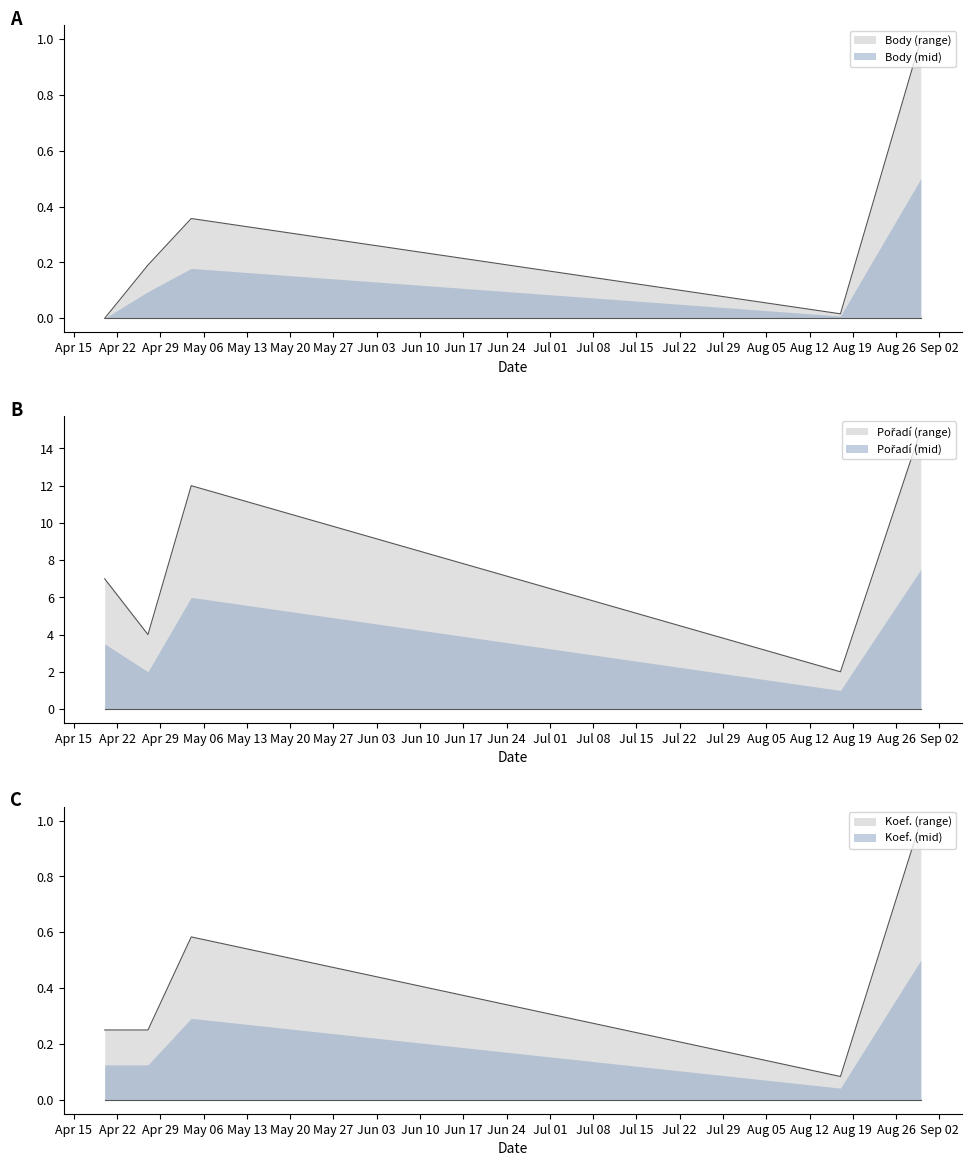

What position from the left is 2024-08-17?

4